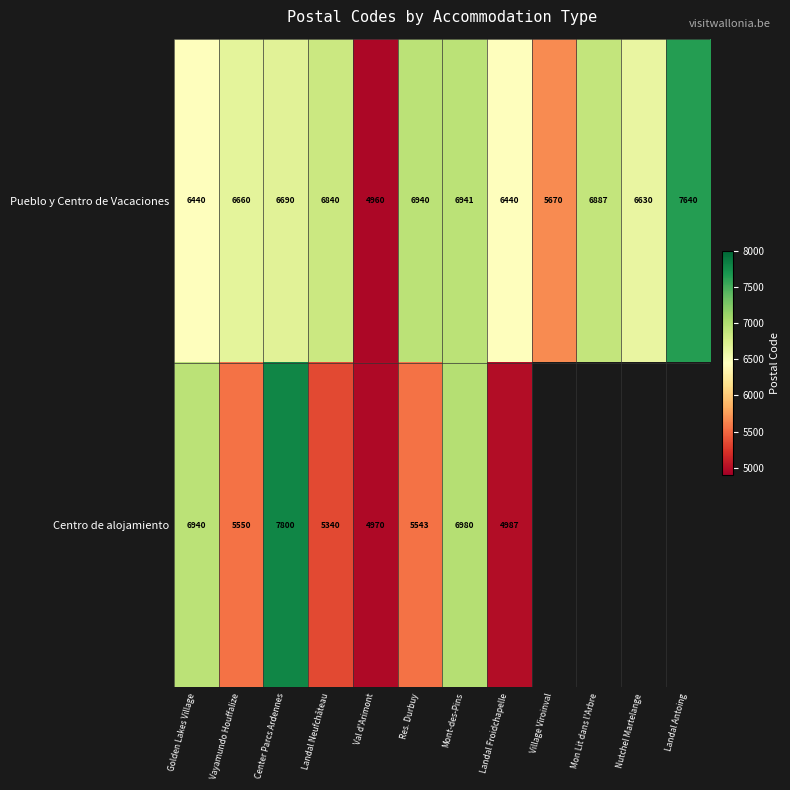

At Res. Durbuy, list the series in order from smallest to largest.

Centro de alojamiento, Pueblo y Centro de Vacaciones